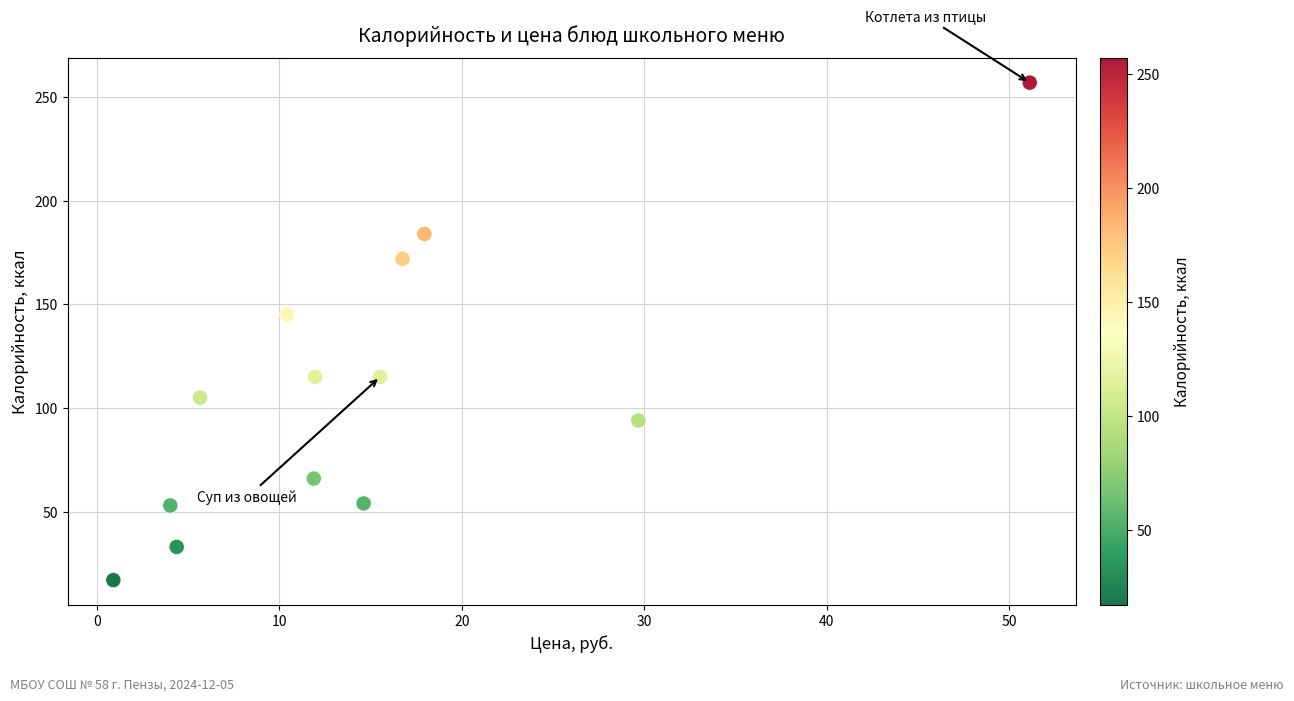

What is the range of Y values (max minus min)?

240